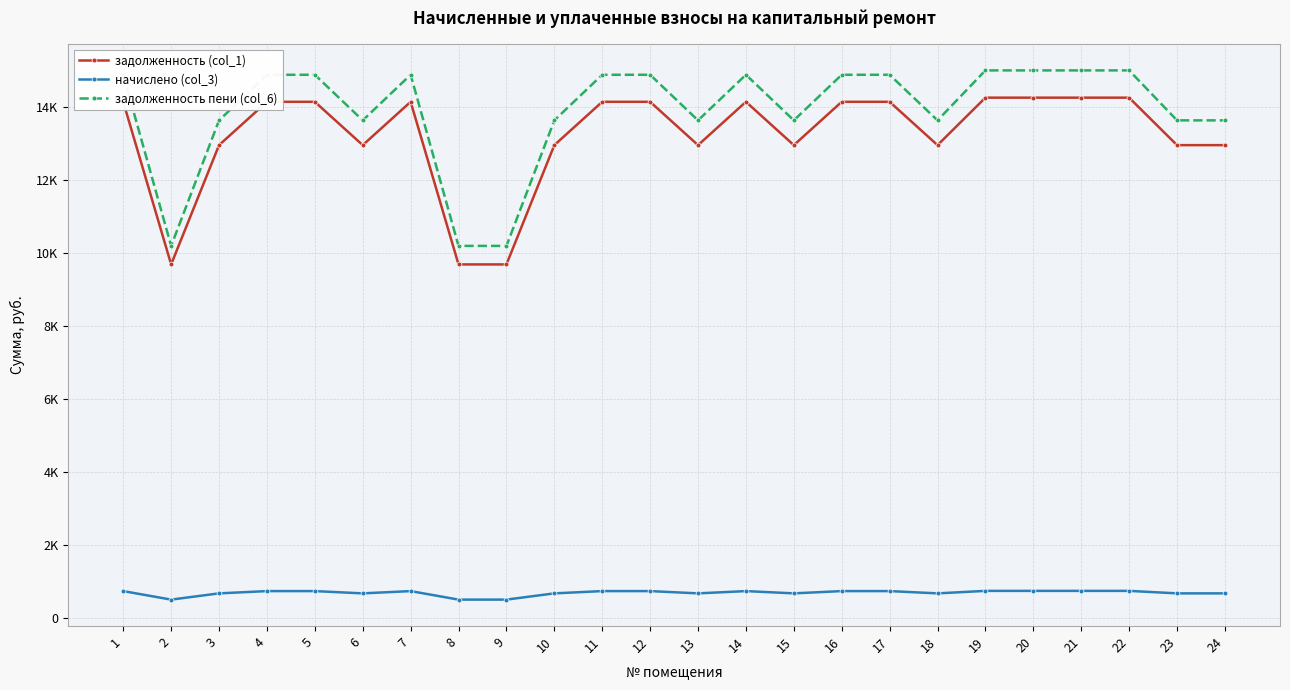

Is this an area chart (filled region under the line)?

No